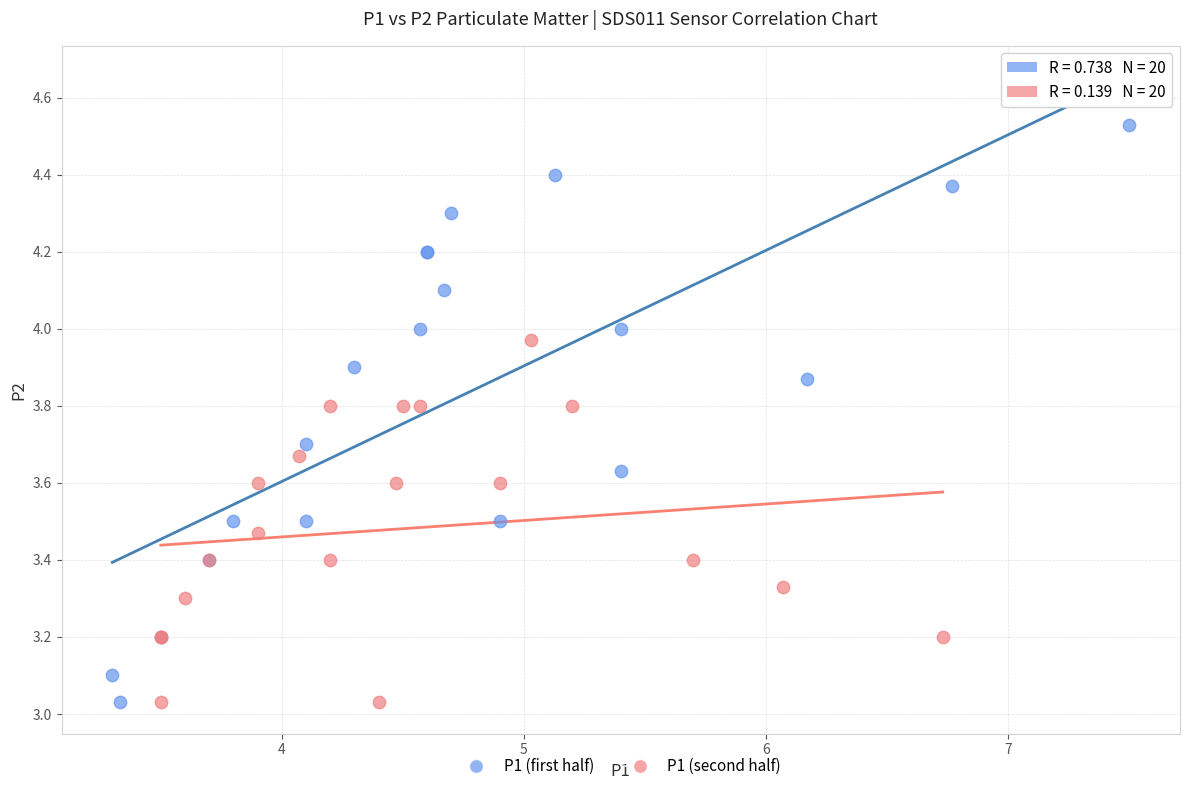

Which series reaches the maximum Y coordinate?

P1 (first half)